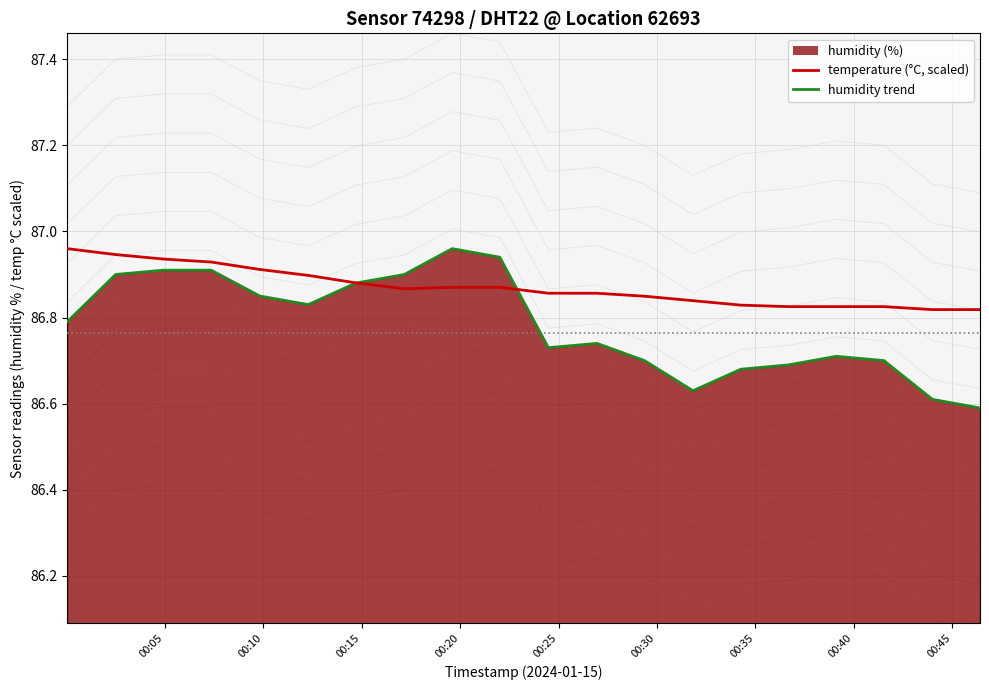

Is the value of temperature at 19:00 greater than the value of humidity at 03:00?

Yes